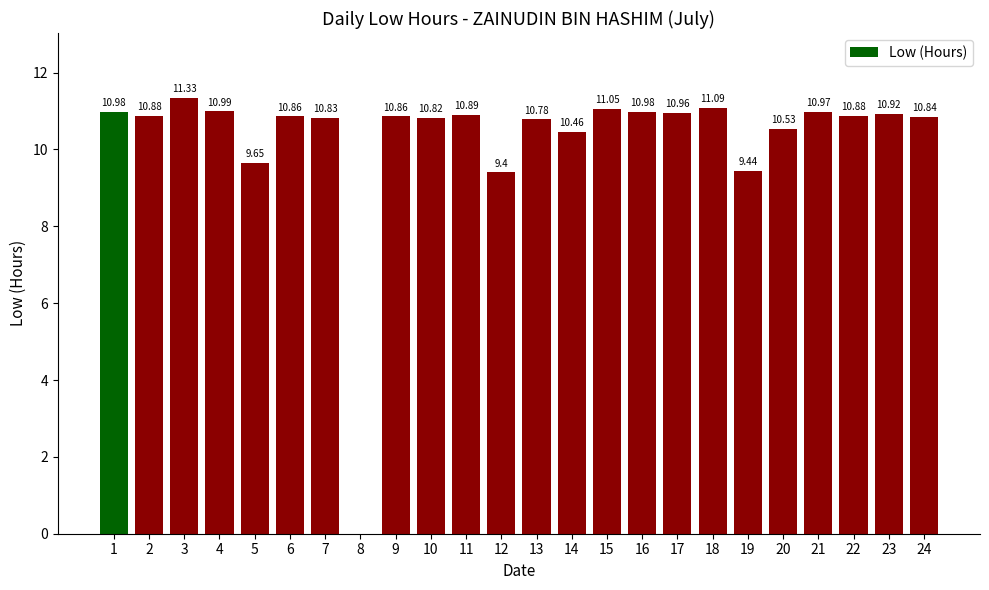

What is the maximum value shown in the chart?

11.3